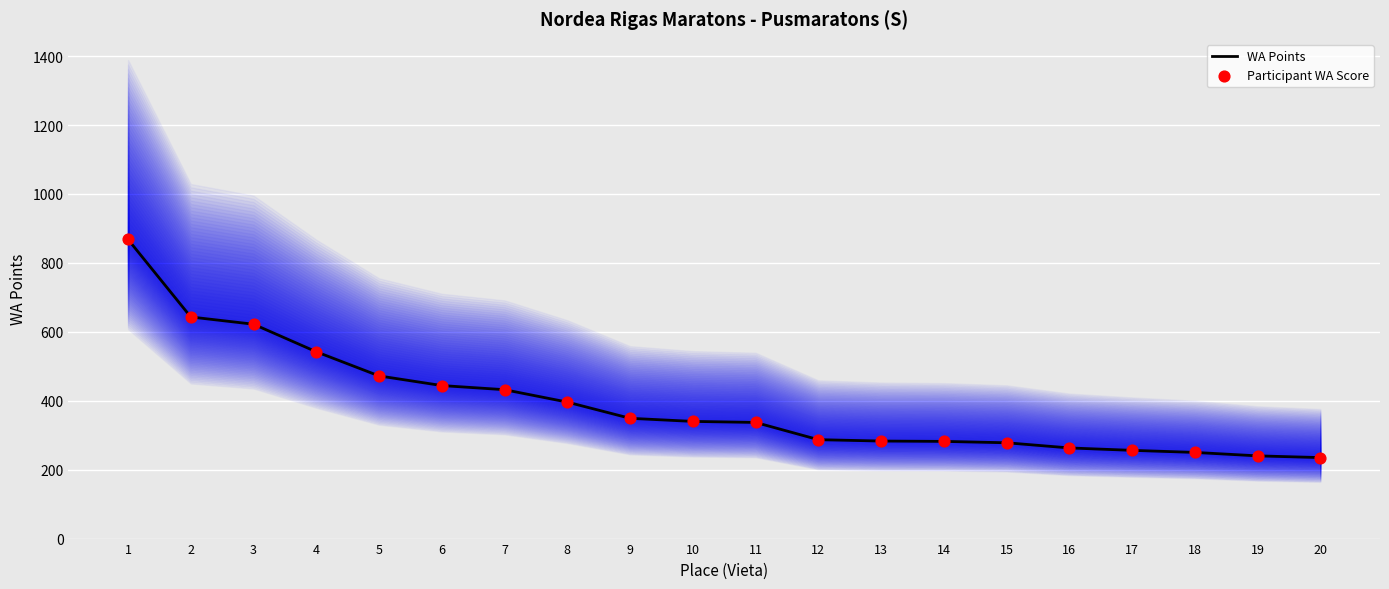

What is the total value across all series at 11?

674